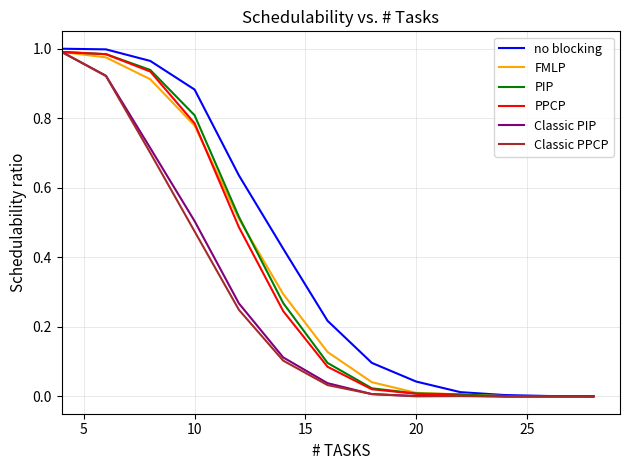

Which series has the largest total across all categories?

no blocking